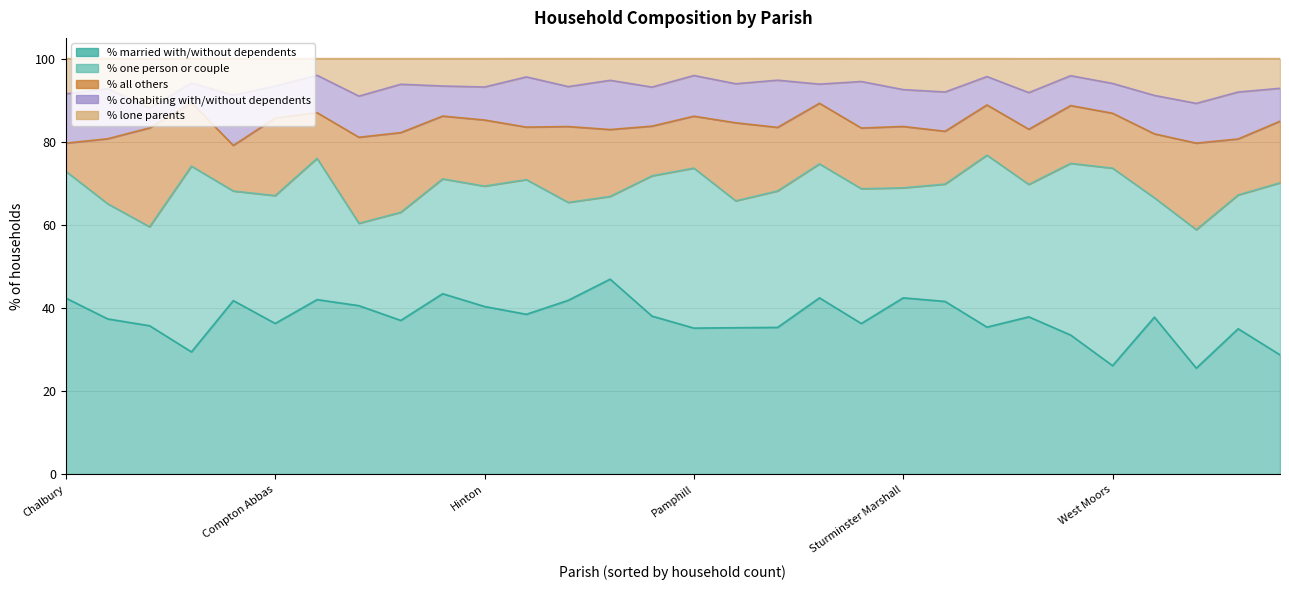

Does the chart display data point markers on the line(s)?

No